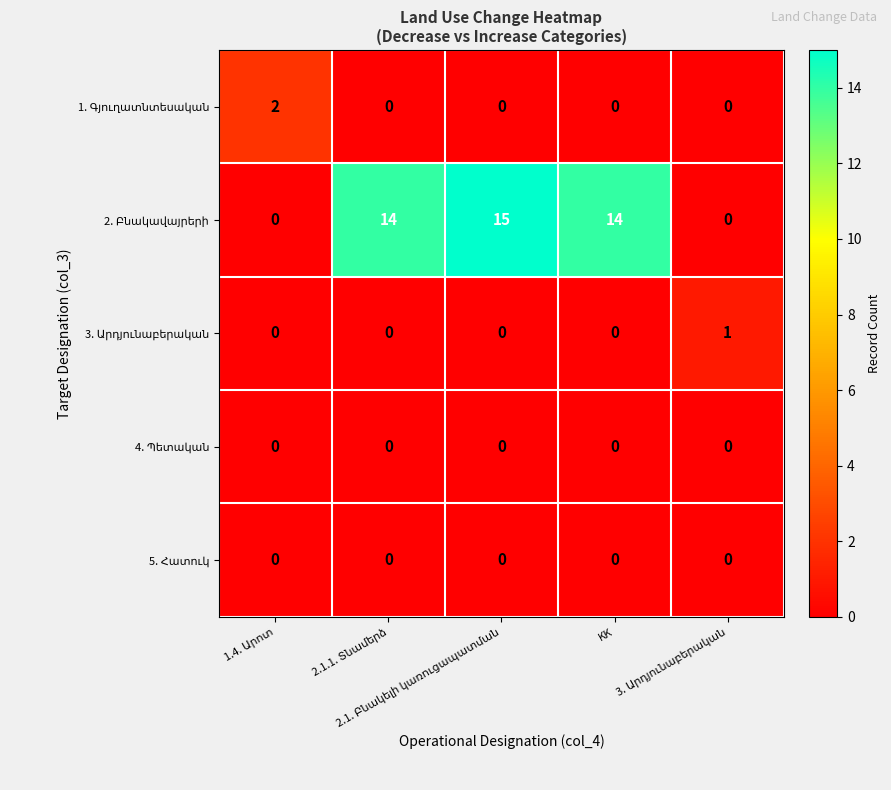

How many series are shown in this chart?

5